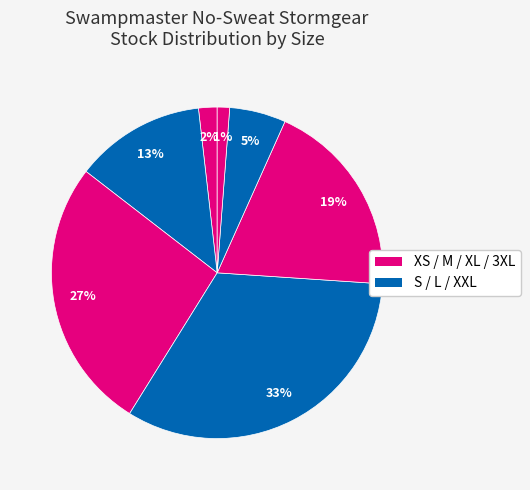

How many segments does this pie chart have?

7